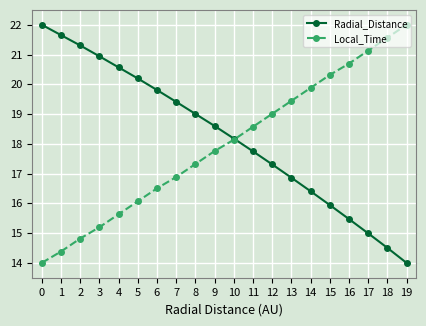

What is the difference between the Local_Time values at 4 and 3?

0.4